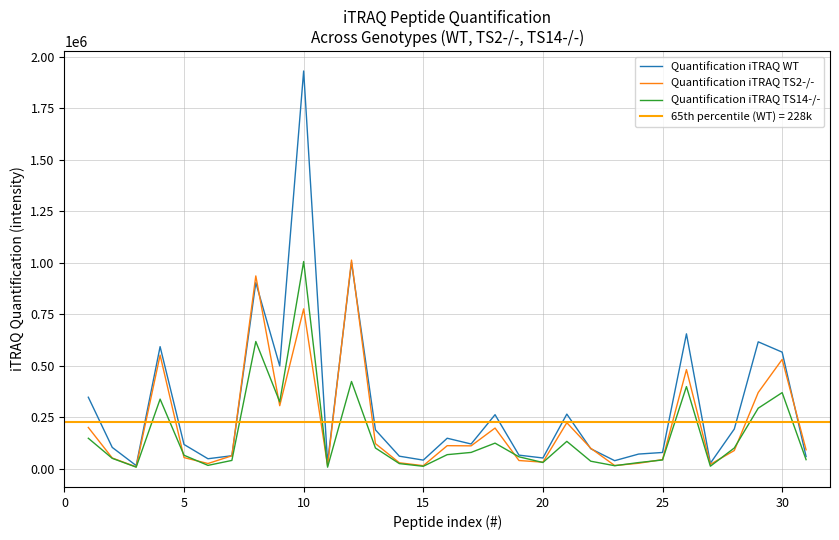

What is the maximum value for Quantification iTRAQ TS2-/-?

1012752.2